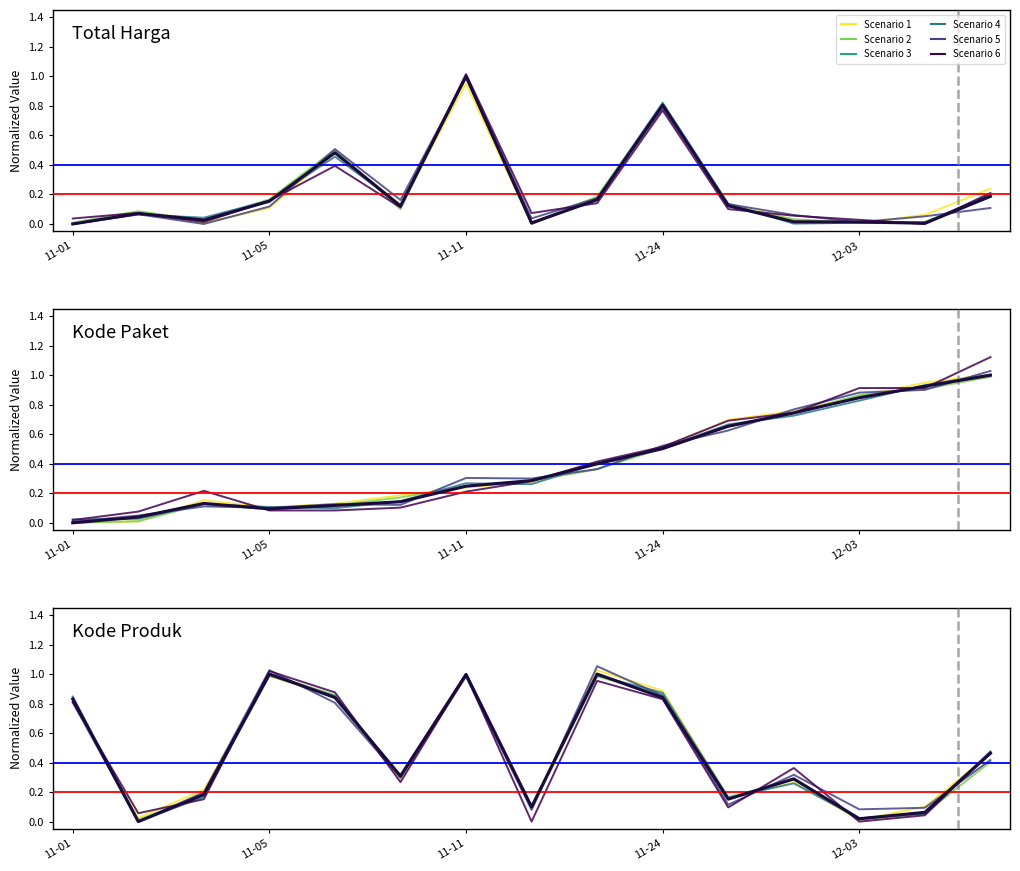

At how many categories does at least one series exceed 0?

15